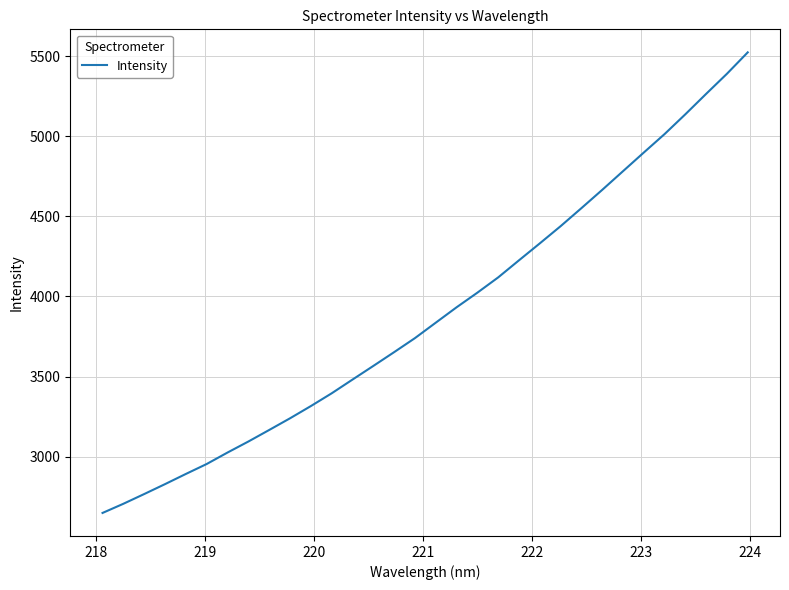

What is the difference between the maximum and minimum values?

2877.1